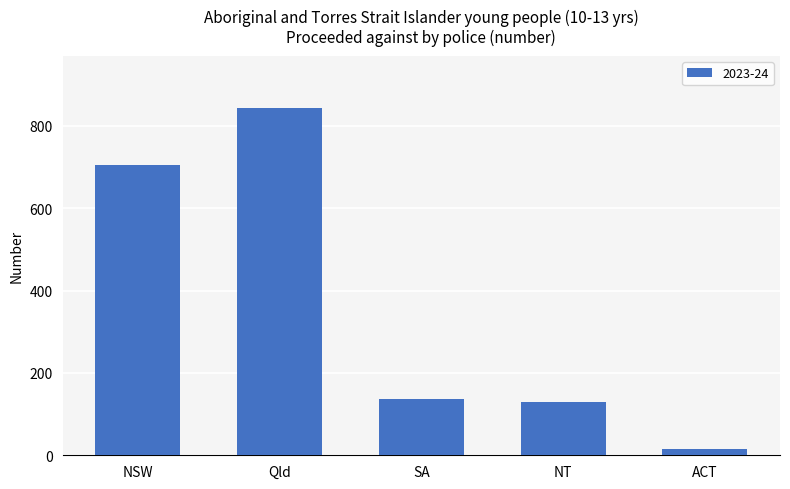

Is it true that the value at NSW is 939?

False